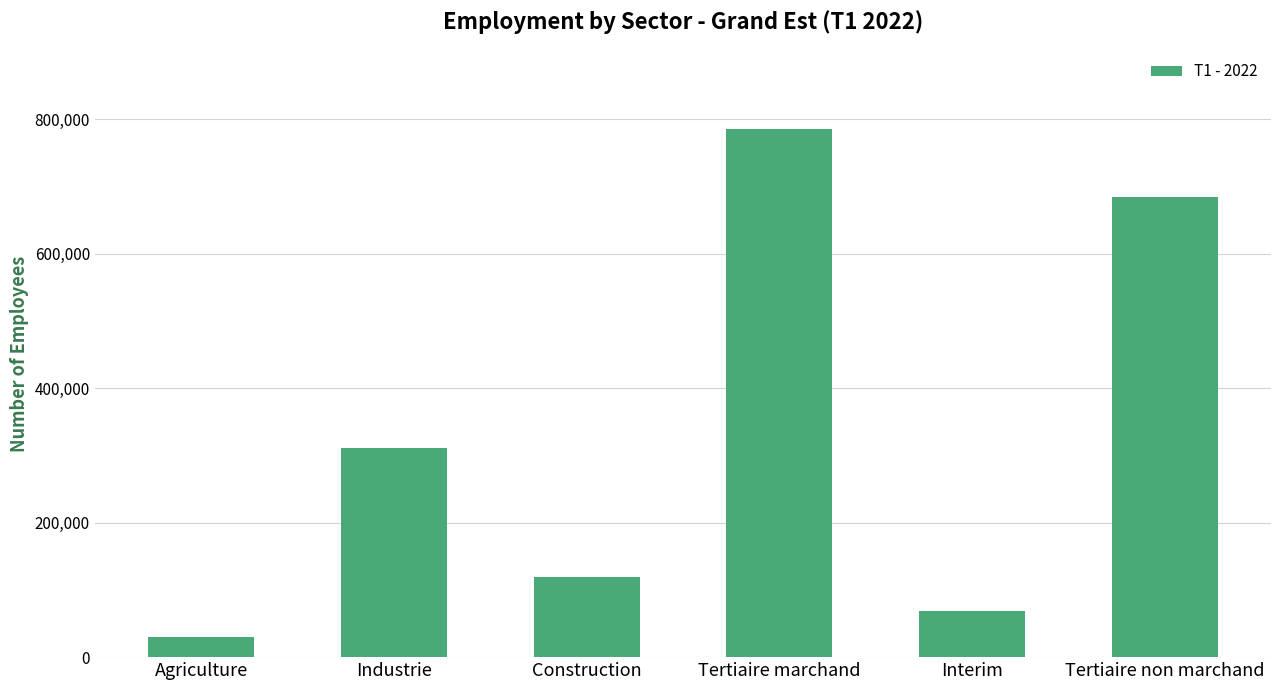

What is the value of the 6th bar from the left?

683718.1